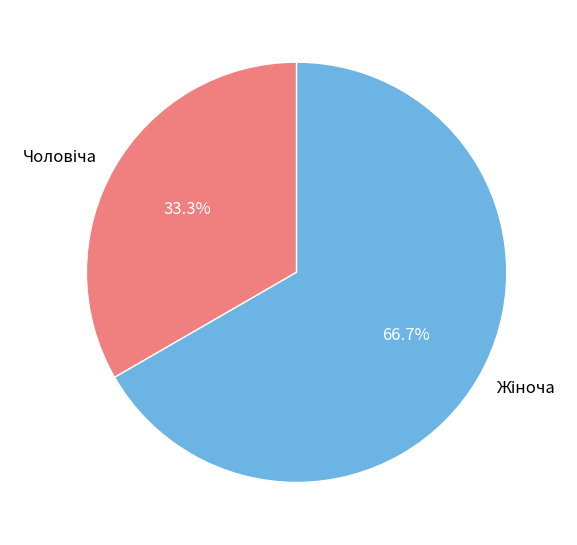

Is there a majority slice in this chart?

Yes